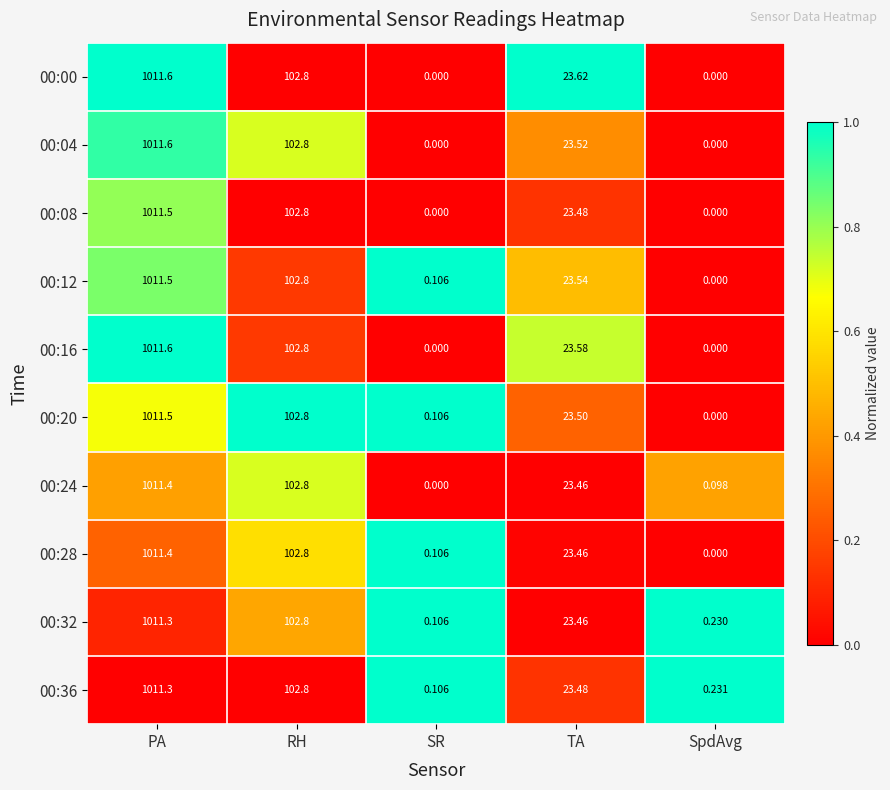

At which category is the sum across all series the highest?

PA